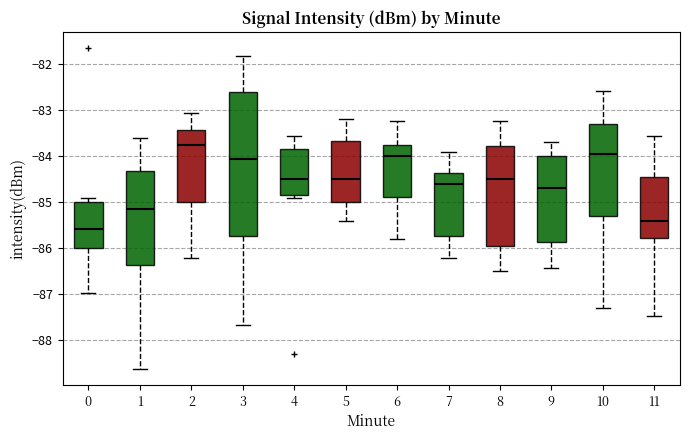

Reading left to right, transcribe this box plot: for each box, give where its median line is, the range the box spans, and where its two whiskers end, as read against the y-axis. The values are not printed on the chart, so give them approximately, as read against the axis.

0: median -85.6, box -86.0 to -85.0, whiskers -87.0 to -84.9
1: median -85.1, box -86.4 to -84.3, whiskers -88.6 to -83.6
2: median -83.8, box -85.0 to -83.4, whiskers -86.2 to -83.1
3: median -84.1, box -85.7 to -82.6, whiskers -87.7 to -81.8
4: median -84.5, box -84.8 to -83.8, whiskers -84.9 to -83.5
5: median -84.5, box -85.0 to -83.7, whiskers -85.4 to -83.2
6: median -84.0, box -84.9 to -83.8, whiskers -85.8 to -83.2
7: median -84.6, box -85.7 to -84.4, whiskers -86.2 to -83.9
8: median -84.5, box -85.9 to -83.8, whiskers -86.5 to -83.2
9: median -84.7, box -85.9 to -84.0, whiskers -86.4 to -83.7
10: median -83.9, box -85.3 to -83.3, whiskers -87.3 to -82.6
11: median -85.4, box -85.8 to -84.4, whiskers -87.5 to -83.5